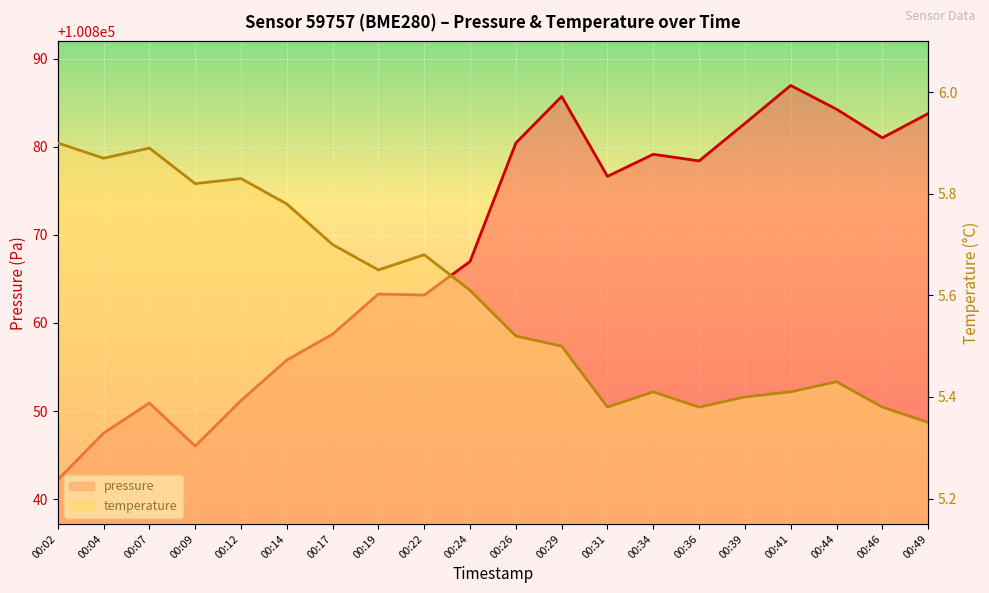

True or false: pressure has a value of 178549.6 at 00:17.

False